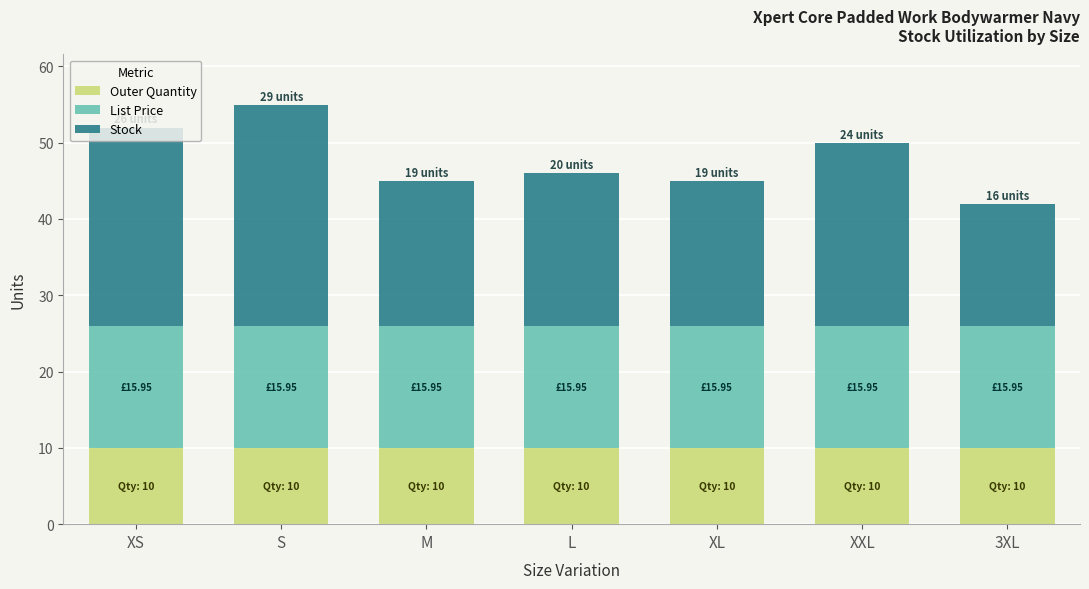

Count the number of data series in this chart.

3